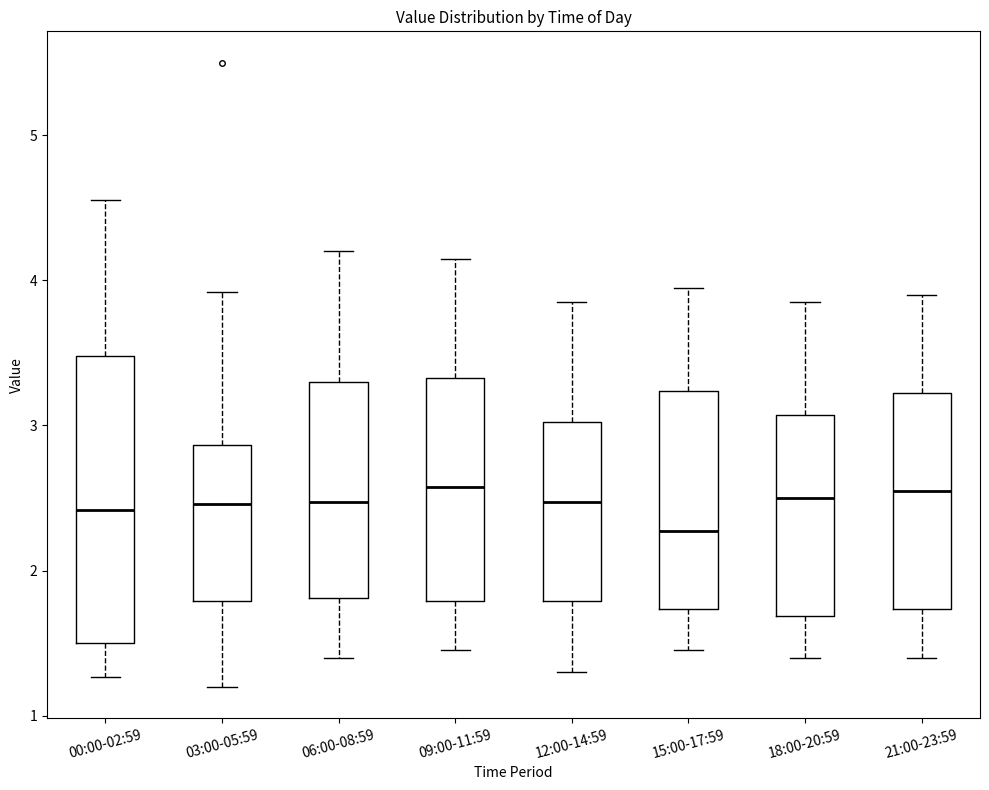

Which box is the tallest, from its lower edge to its upper edge?

00:00-02:59